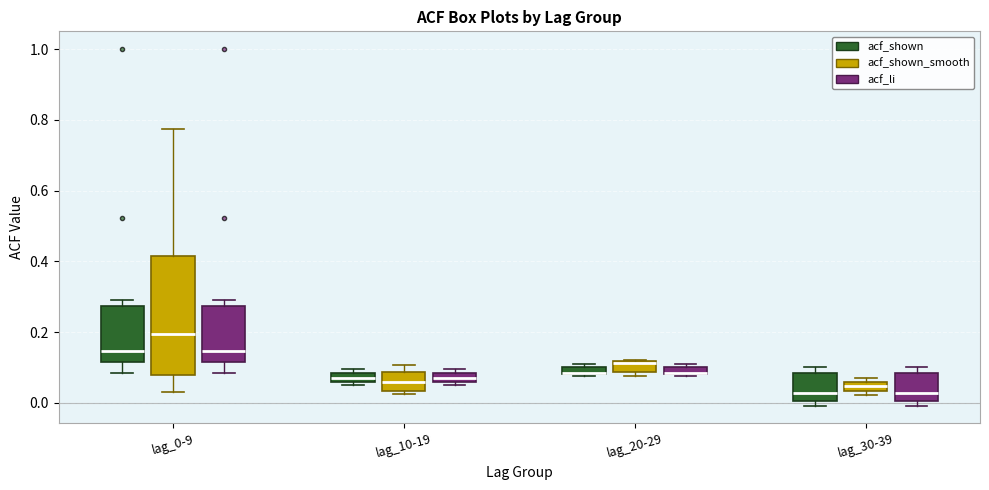

Comparing the boxes themselves (not the whiskers), which one is the tallest?

lag_0-9 (acf_shown_smooth)